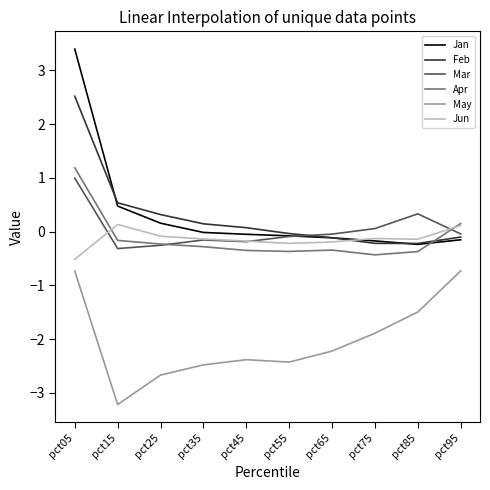

True or false: Apr and May cross at least once.

False